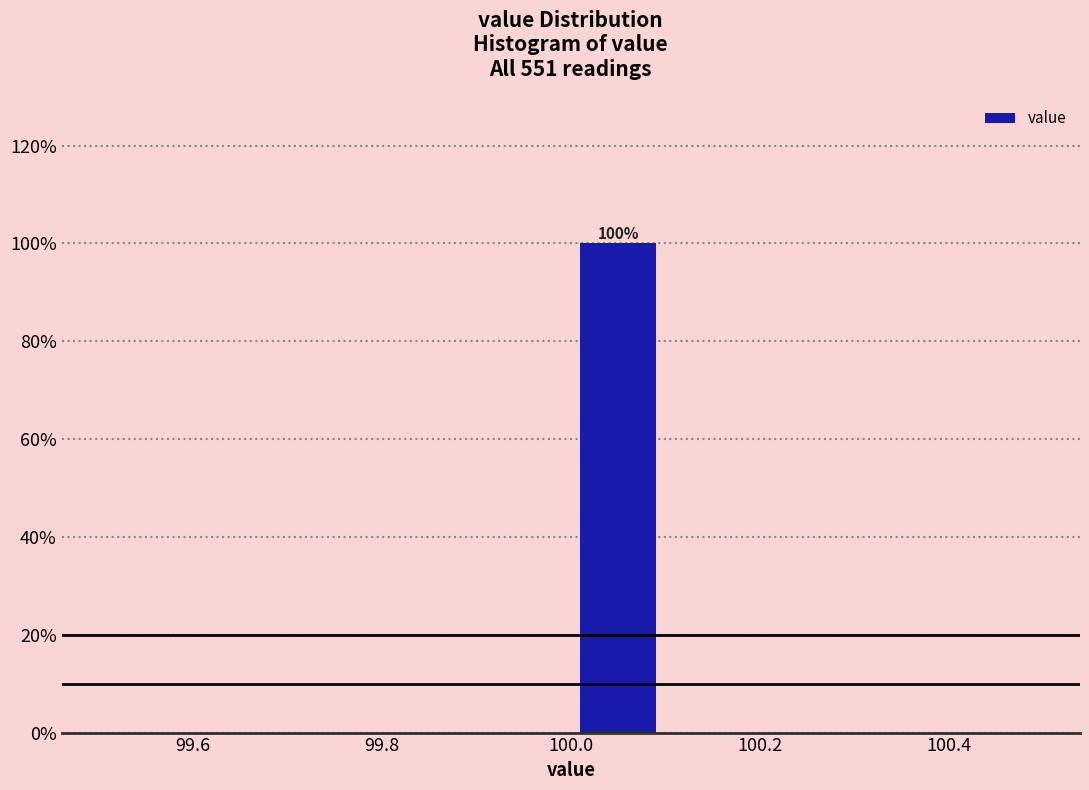

Which range on the x-axis has the tallest bar?

100.0 to 100.1